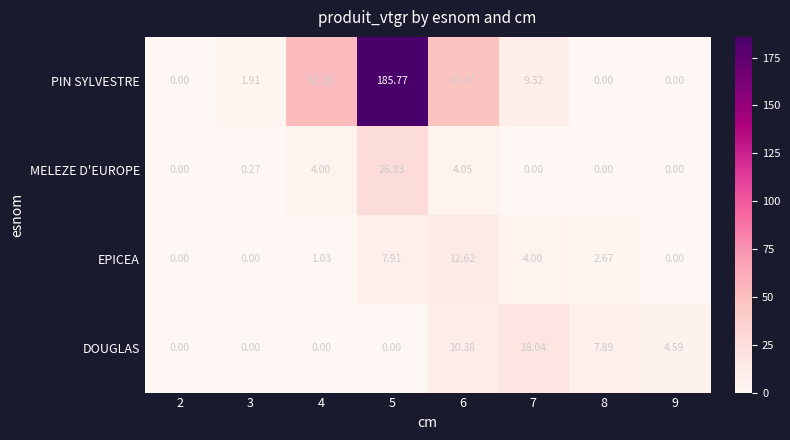

Which series has the largest total across all categories?

PIN SYLVESTRE